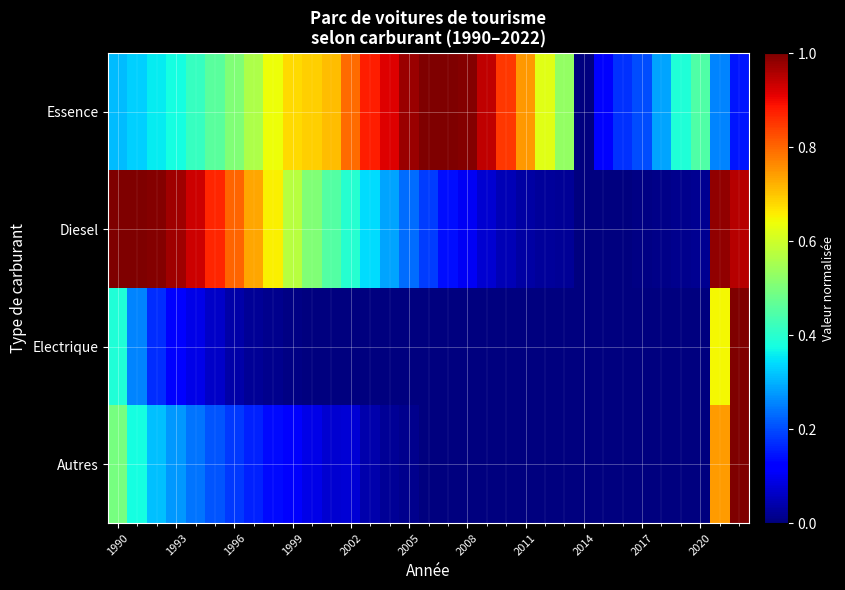

Reading left to right, list all the values displayed in this chart.

Essence: 0.3	0.3	0.4	0.4	0.4	0.5	0.5	0.6	0.6	0.7	0.7	0.7	0.8	0.9	0.9	1.0	1.0	1.0	1.0	0.9	0.8	0.7	0.6	0.5	0.0	0.1	0.2	0.2	0.3	0.4	0.4	0.3	0.1
Diesel: 1.0	1.0	1.0	1.0	0.9	0.9	0.8	0.7	0.7	0.6	0.5	0.5	0.4	0.3	0.3	0.2	0.2	0.1	0.1	0.1	0.0	0.0	0.0	0.0	0.0	0.0	0.0	0.0	0.0	0.0	0.0	1.0	1.0
Electrique: 0.4	0.3	0.2	0.1	0.1	0.1	0.0	0.0	0.0	0.0	0.0	0.0	0.0	0.0	0.0	0.0	0.0	0.0	0.0	0.0	0.0	0.0	0.0	0.0	0.0	0.0	0.0	0.0	0.0	0.0	0.0	0.6	1.0
Autres: 0.5	0.4	0.3	0.3	0.2	0.2	0.2	0.2	0.1	0.1	0.1	0.1	0.1	0.0	0.0	0.0	0.0	0.0	0.0	0.0	0.0	0.0	0.0	0.0	0.0	0.0	0.0	0.0	0.0	0.0	0.0	0.7	1.0